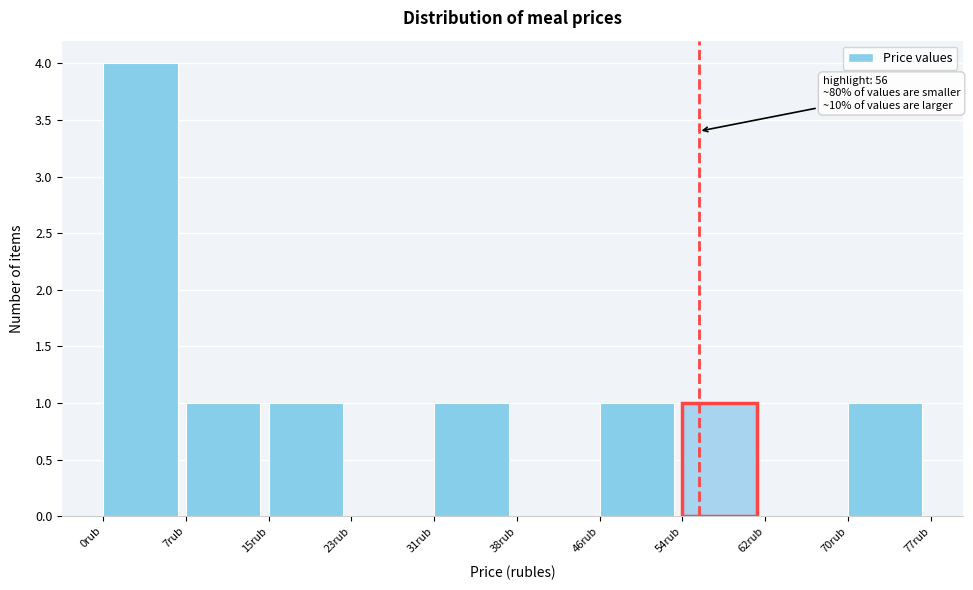

Reading left to right, transcribe all the data shown in this chart.

0rub=4	7rub=1	15rub=1	23rub=0	31rub=1	38rub=0	46rub=1	54rub=1	62rub=0	70rub=1